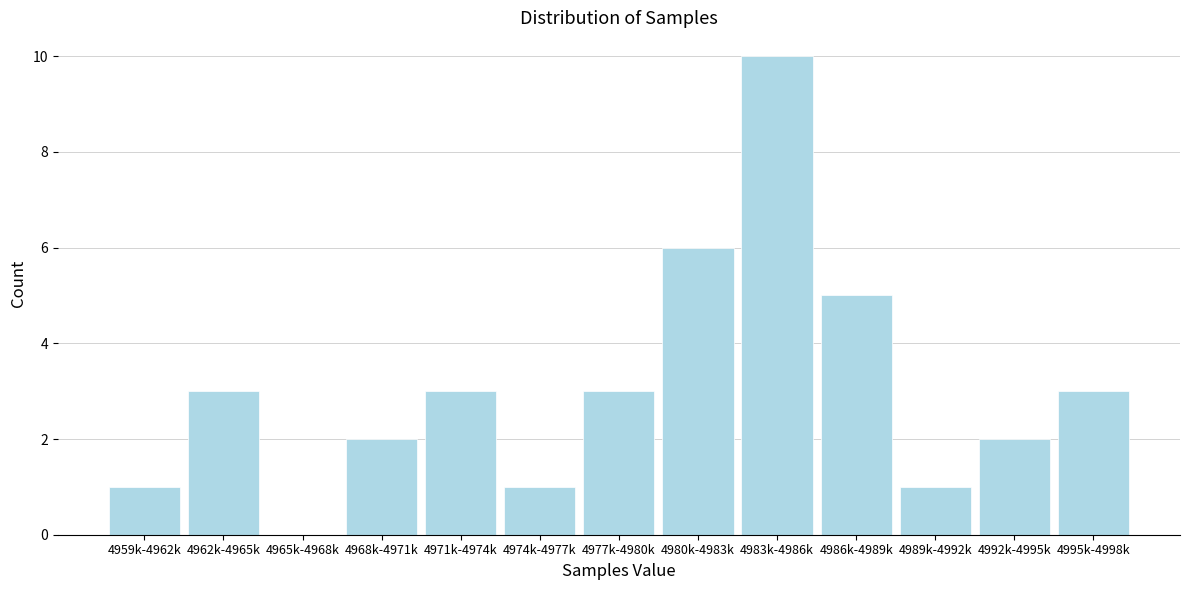

Reading left to right, extract all data points from this chart.

4959k-4962k=1	4962k-4965k=3	4965k-4968k=0	4968k-4971k=2	4971k-4974k=3	4974k-4977k=1	4977k-4980k=3	4980k-4983k=6	4983k-4986k=10	4986k-4989k=5	4989k-4992k=1	4992k-4995k=2	4995k-4998k=3